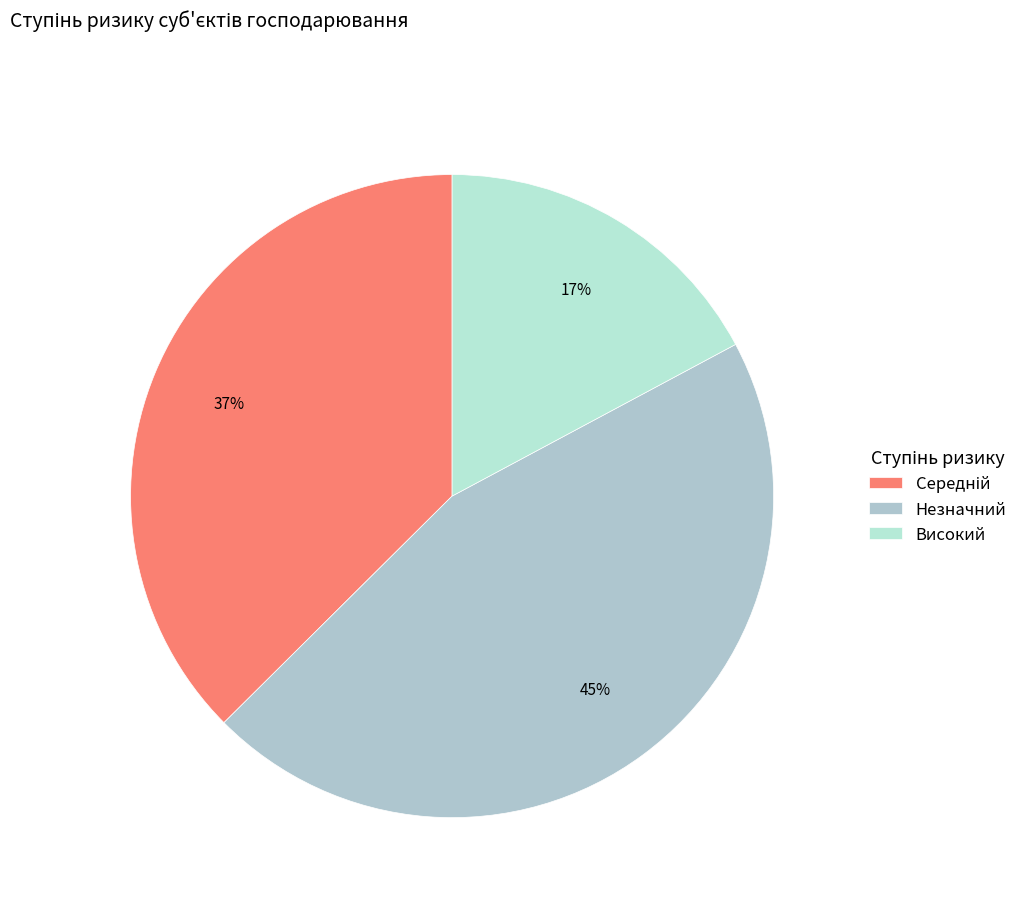

How many segments does this pie chart have?

3